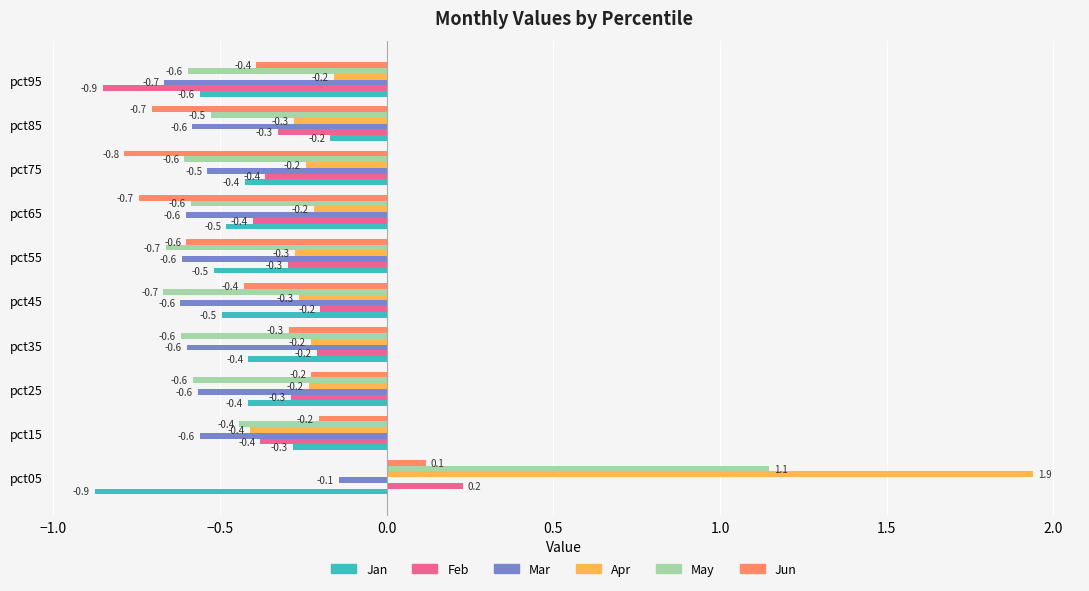

Is it true that May equals -0.6 at pct35?

True